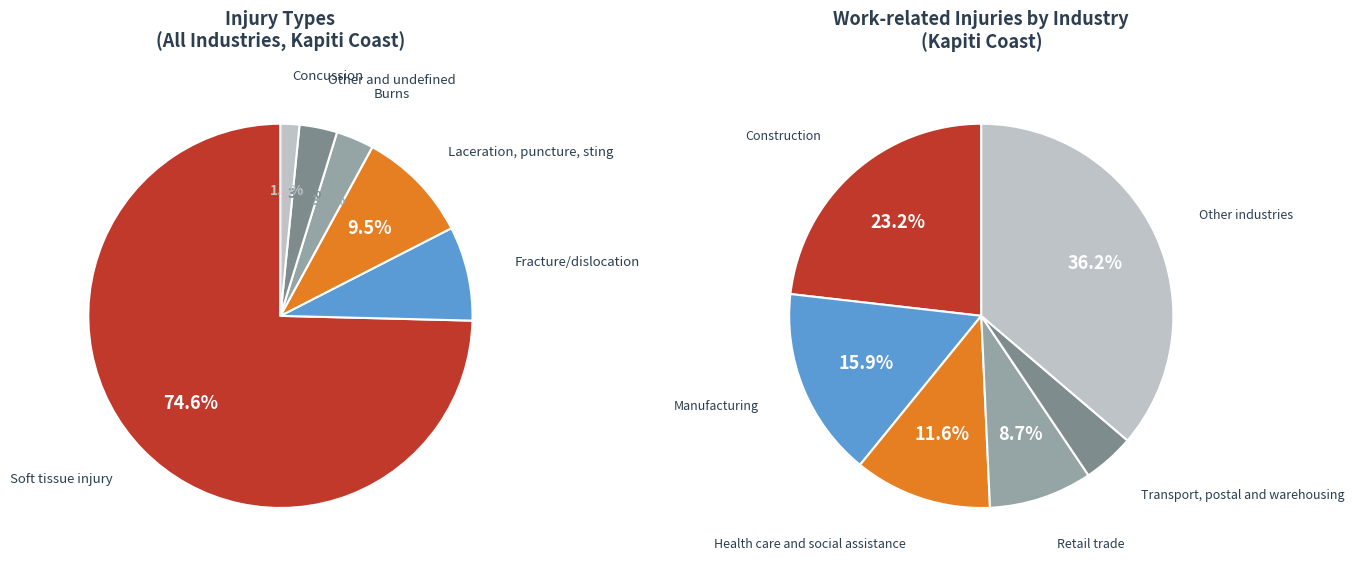

How many segments does this pie chart have?

6